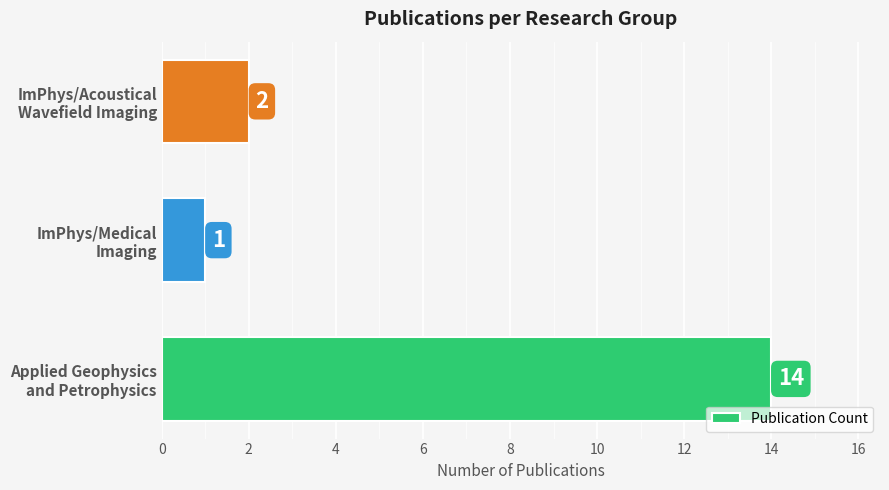

What is the average value?

6